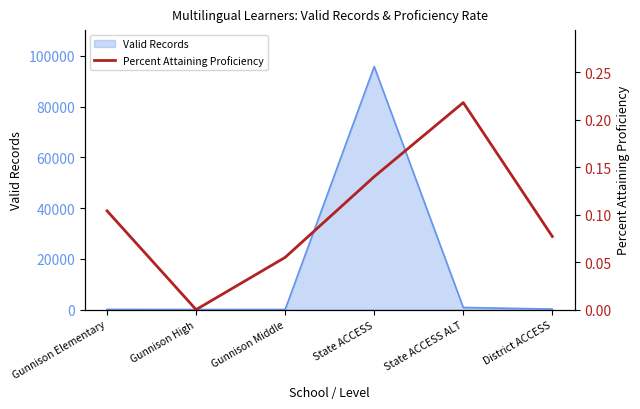

True or false: the data shows 0.1 at Gunnison Elementary.

True